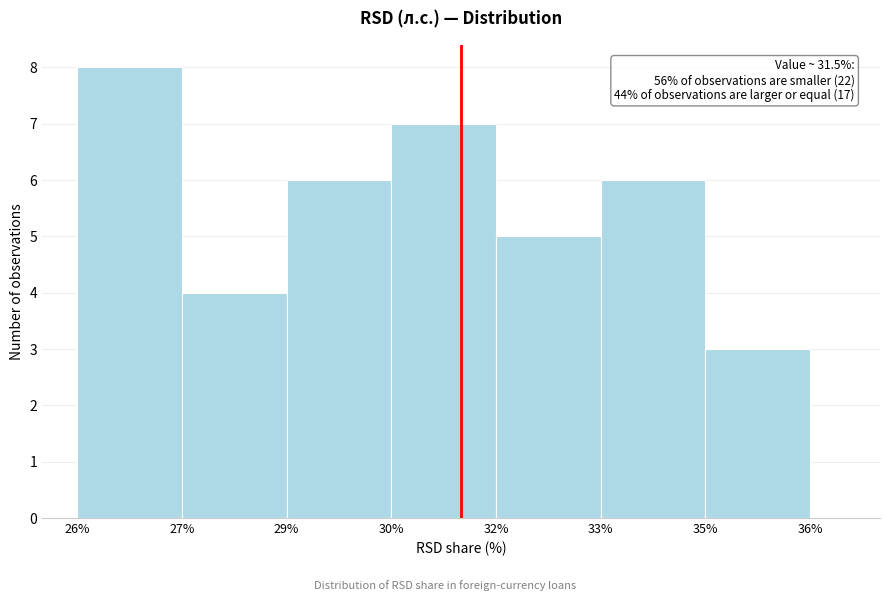

Reading right to left, list all the values displayed in this chart.

35%=3	33%=6	32%=5	30%=7	29%=6	27%=4	26%=8